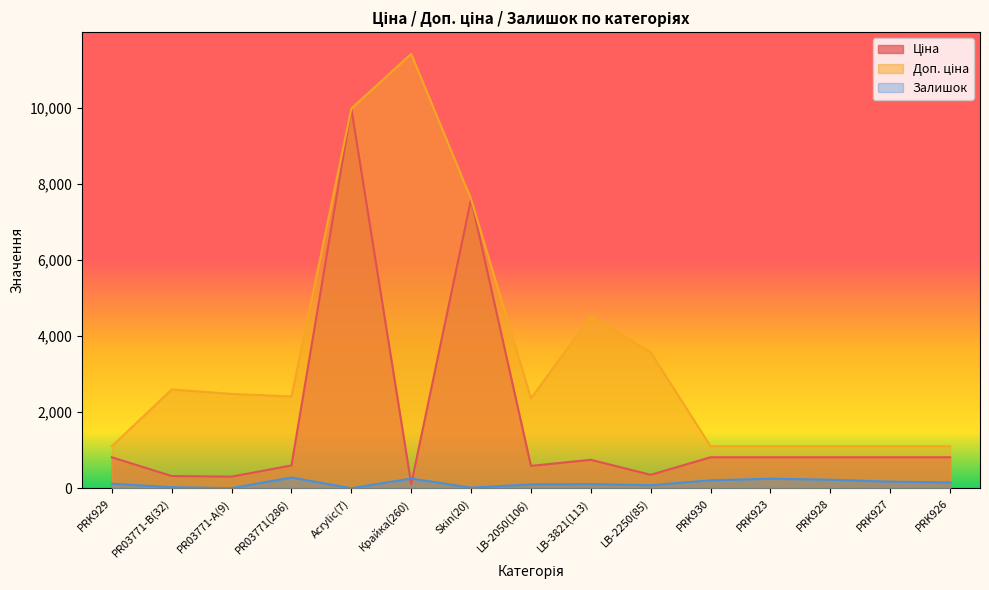

Which category has the lowest value in the Ціна series?

Крайка(260)